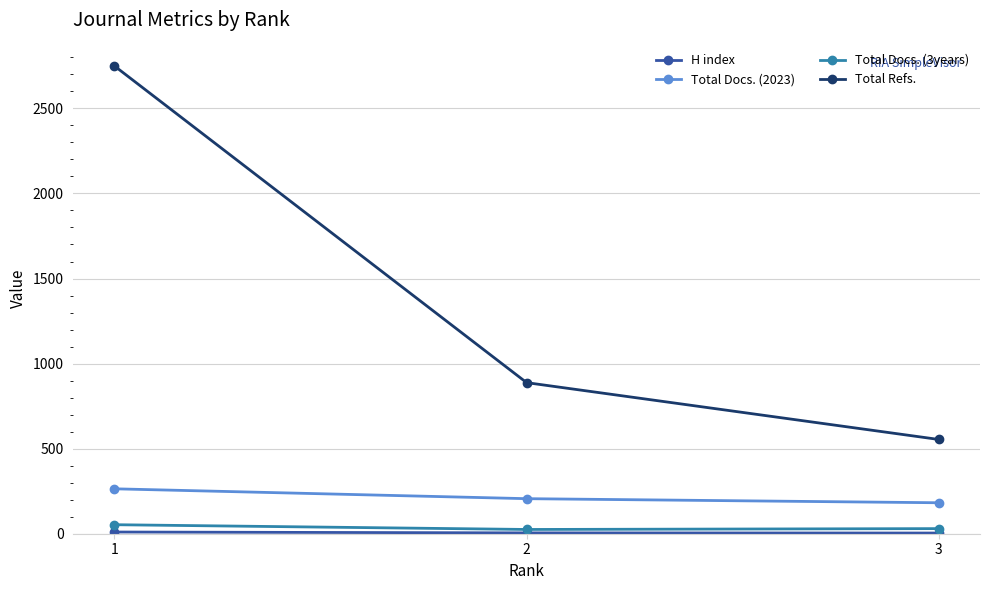

Between 1 and 2, which series saw the biggest shift?

Total Refs.